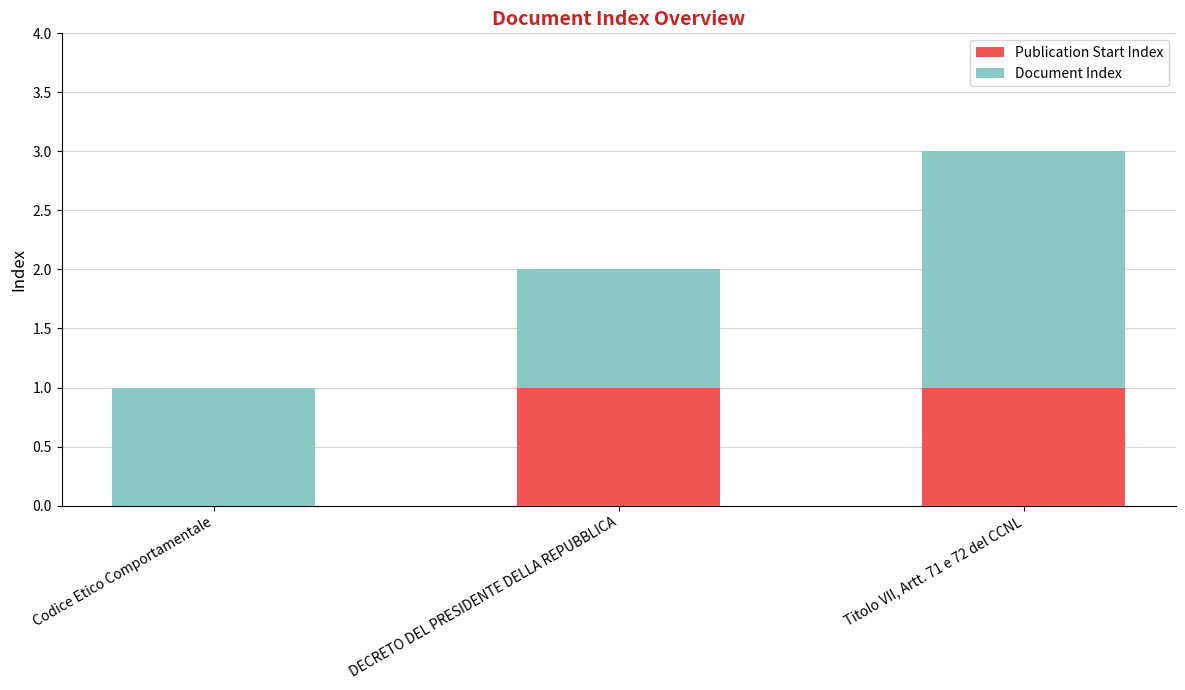

Reading left to right, what are the values for Publication Start Index?

Codice Etico Comportamentale=0	DECRETO DEL PRESIDENTE DELLA REPUBBLICA=1	Titolo VII, Artt. 71 e 72 del CCNL=1